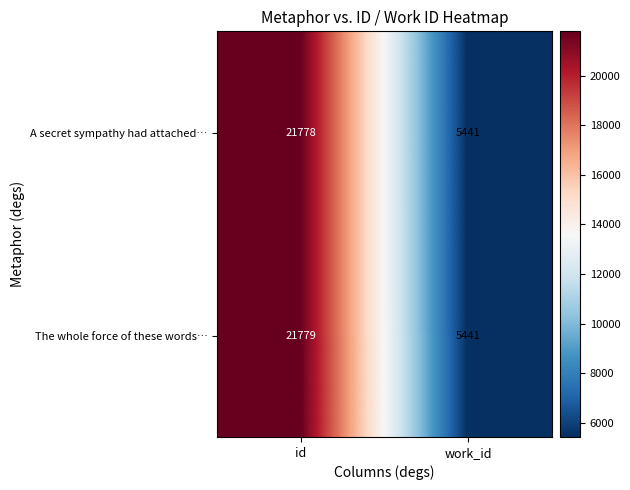

Which label corresponds to the largest value in the chart?

id